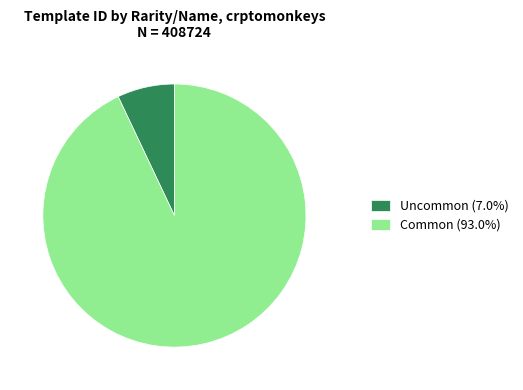

What is the ratio of the value at Common (93.0%) to the value at Uncommon (7.0%)?

13.2